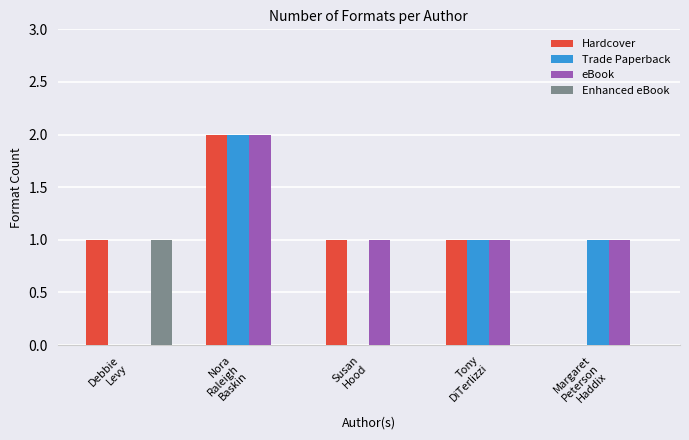

Are the bars grouped side by side (vs. stacked)?

Yes